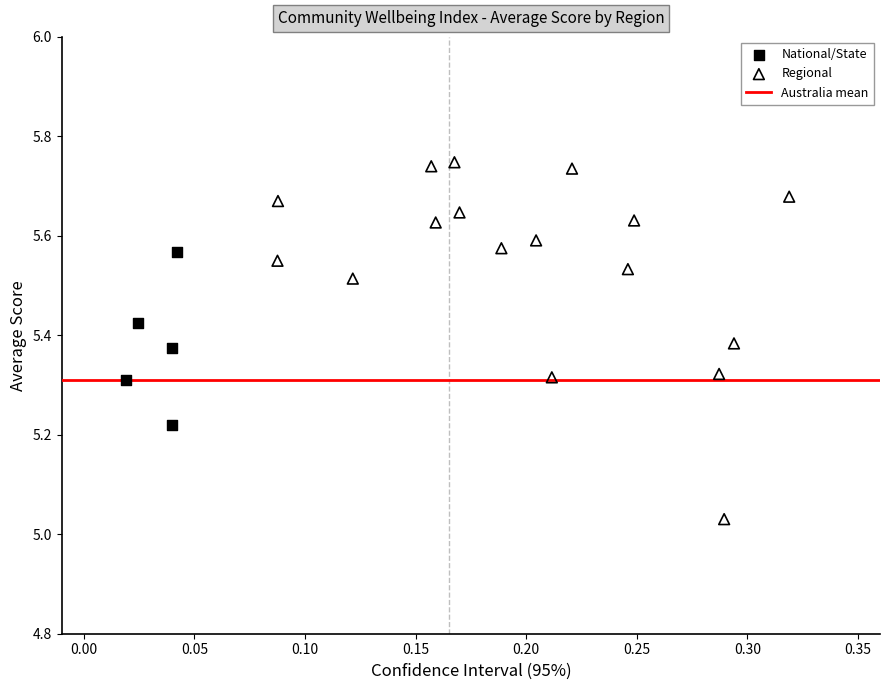

Which series has the largest Y range (max minus min)?

Regional